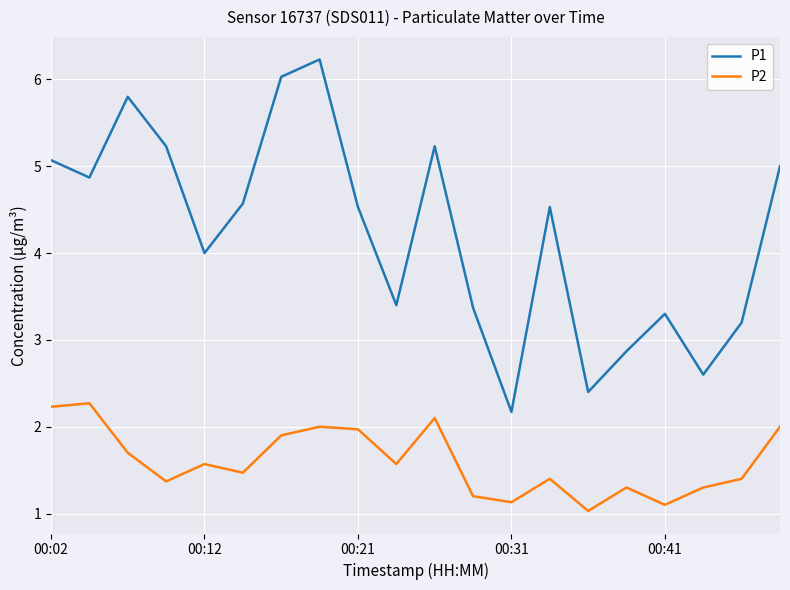

Reading left to right, extract all data points from this chart.

P1: 5.1	4.9	5.8	5.2	4.0	4.6	6.0	6.2	4.5	3.4	5.2	3.4	2.2	4.5	2.4	2.9	3.3	2.6	3.2	5.0
P2: 2.2	2.3	1.7	1.4	1.6	1.5	1.9	2.0	2.0	1.6	2.1	1.2	1.1	1.4	1.0	1.3	1.1	1.3	1.4	2.0